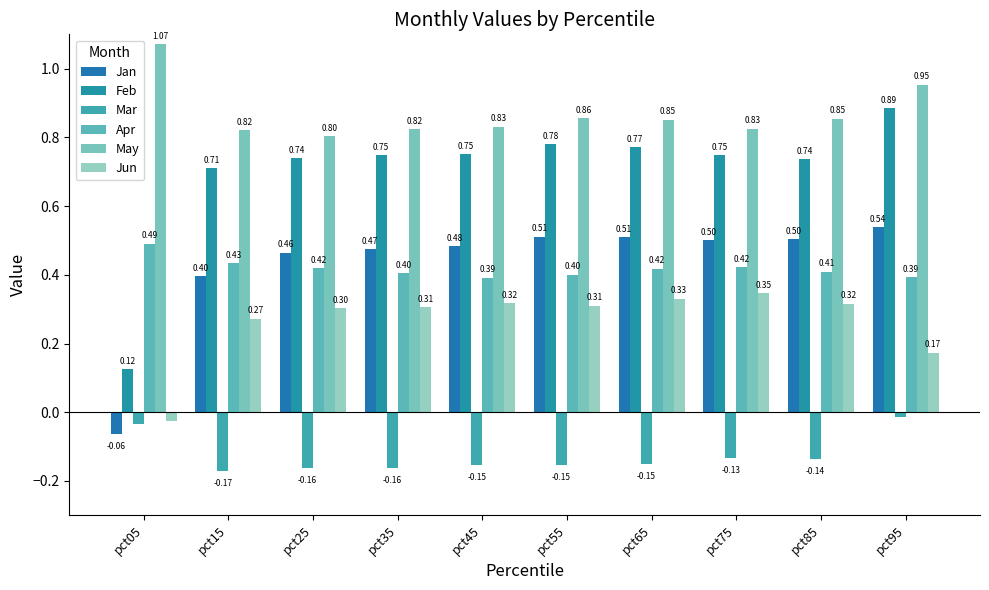

How many bars are there in each group?

6